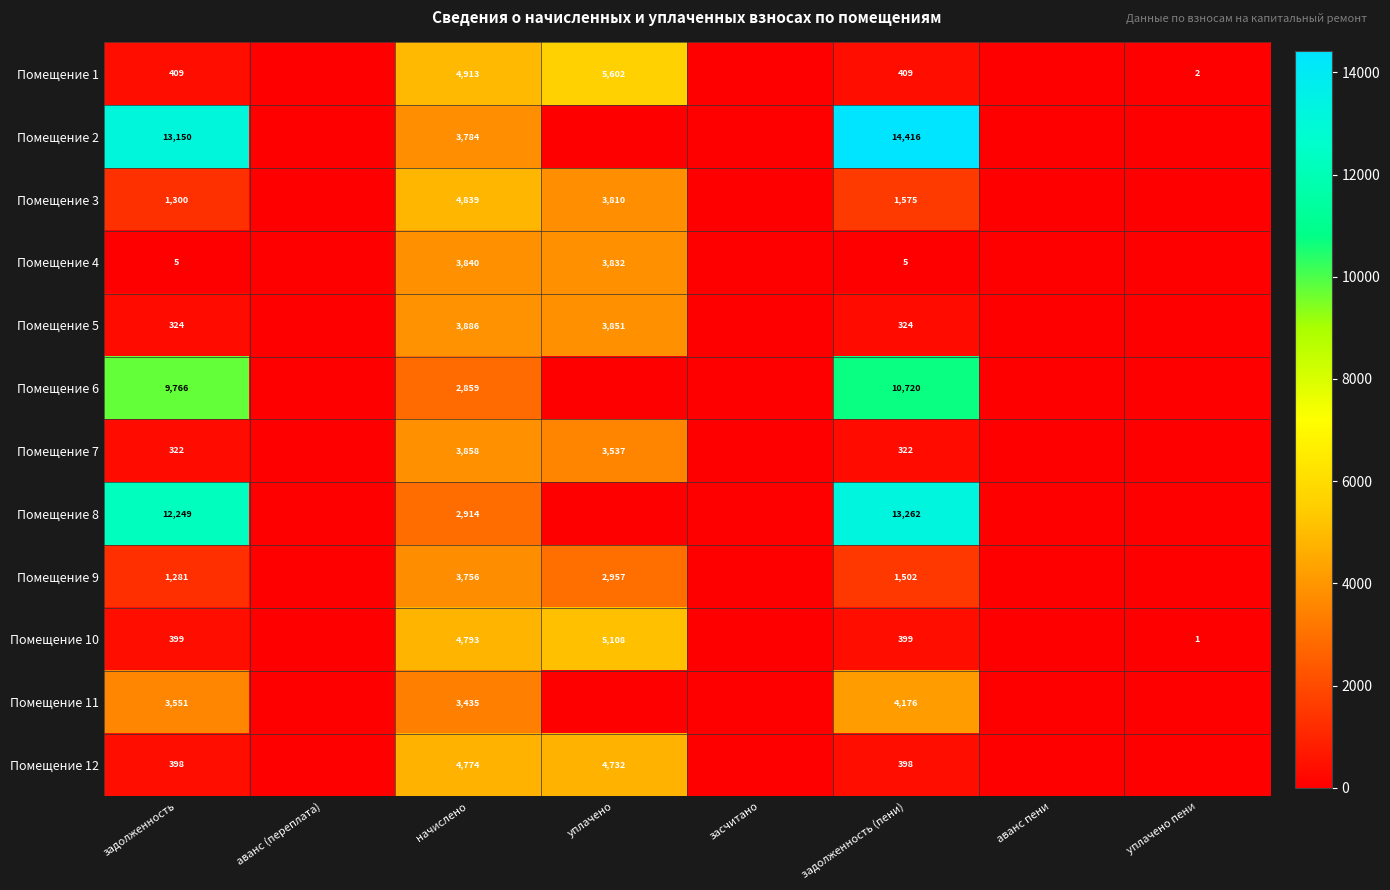

At задолженность, list the series in order from largest to smallest.

Помещение 2, Помещение 8, Помещение 6, Помещение 11, Помещение 3, Помещение 9, Помещение 1, Помещение 10, Помещение 12, Помещение 5, Помещение 7, Помещение 4